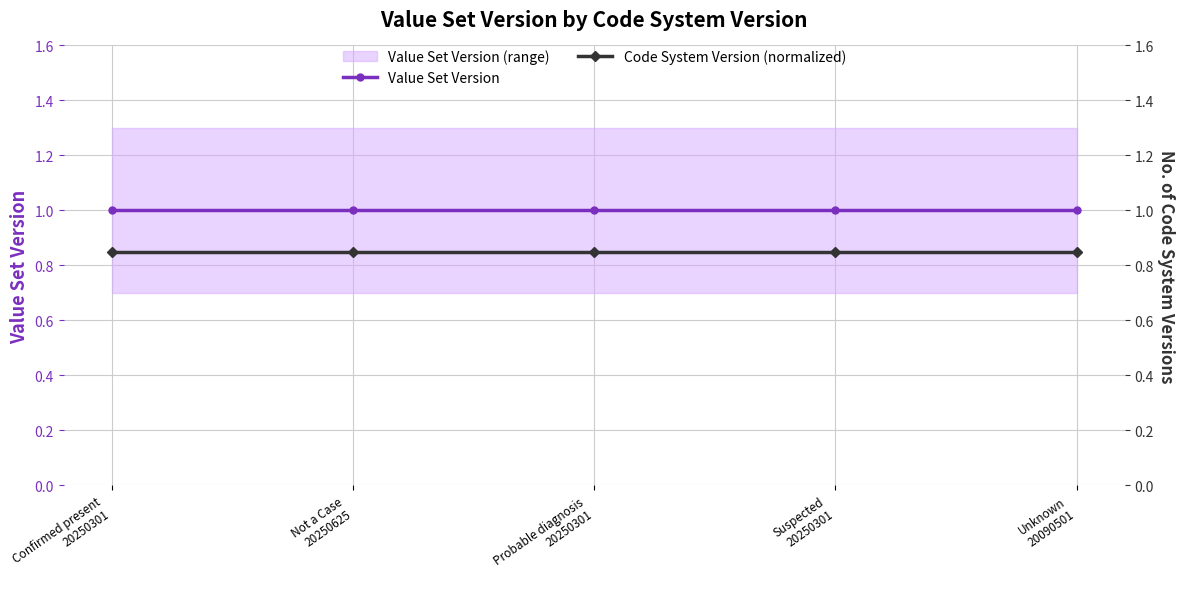

Reading left to right, what are all the values shown in this chart?

Value Set Version: Confirmed present
20250301=1.0	Not a Case
20250625=1.0	Probable diagnosis
20250301=1.0	Suspected
20250301=1.0	Unknown
20090501=1.0
Code System Version (normalized): Confirmed present
20250301=0.8	Not a Case
20250625=0.8	Probable diagnosis
20250301=0.8	Suspected
20250301=0.8	Unknown
20090501=0.8